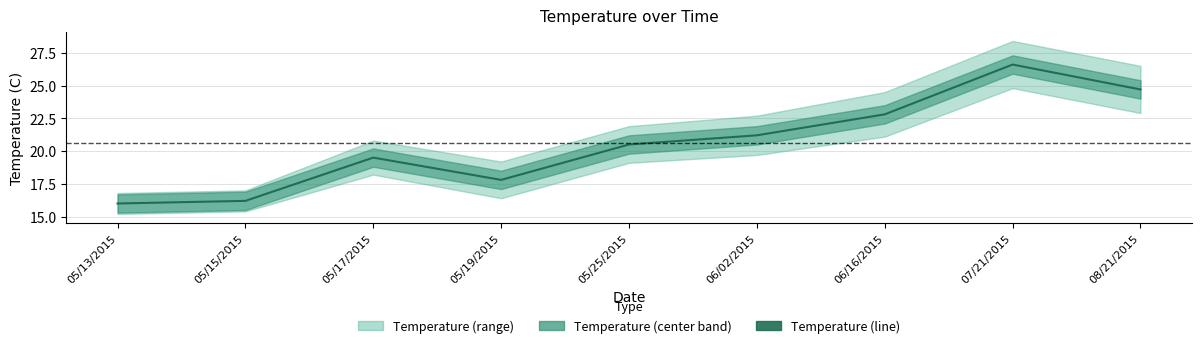

Is it true that the value at 05/19/2015 is 31.2?

False